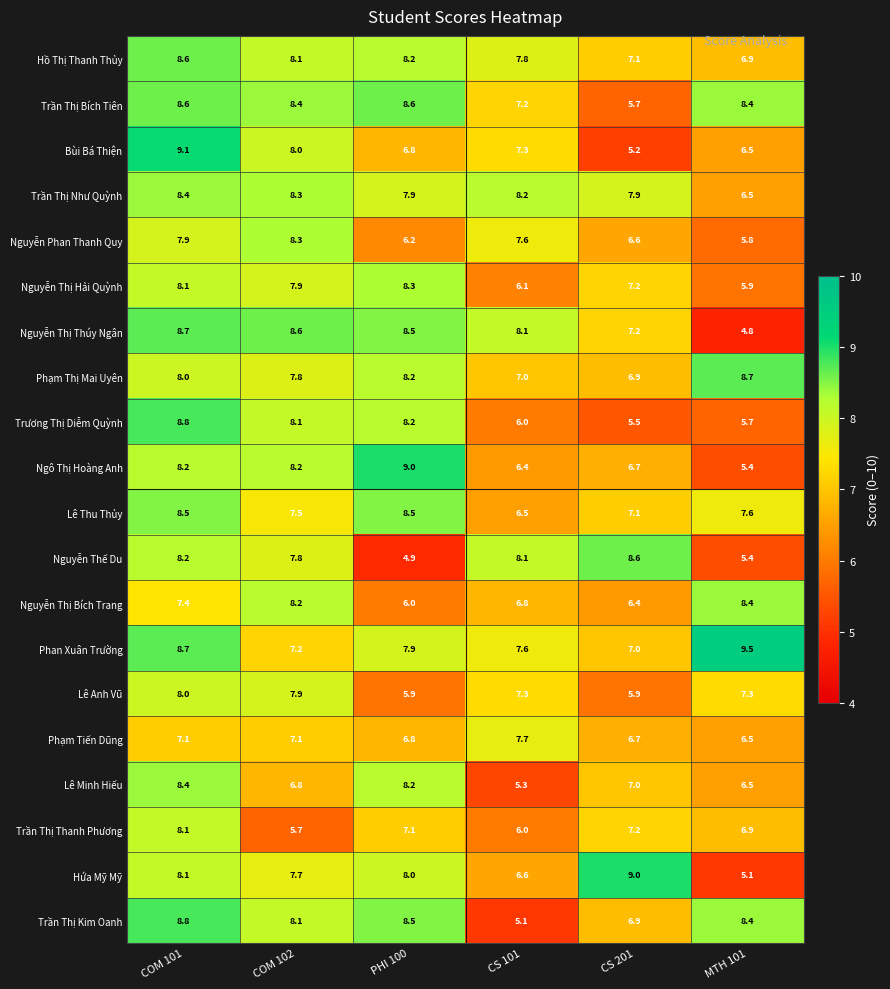

Where does the Lê Minh Hiếu series first go above 7?

COM 101